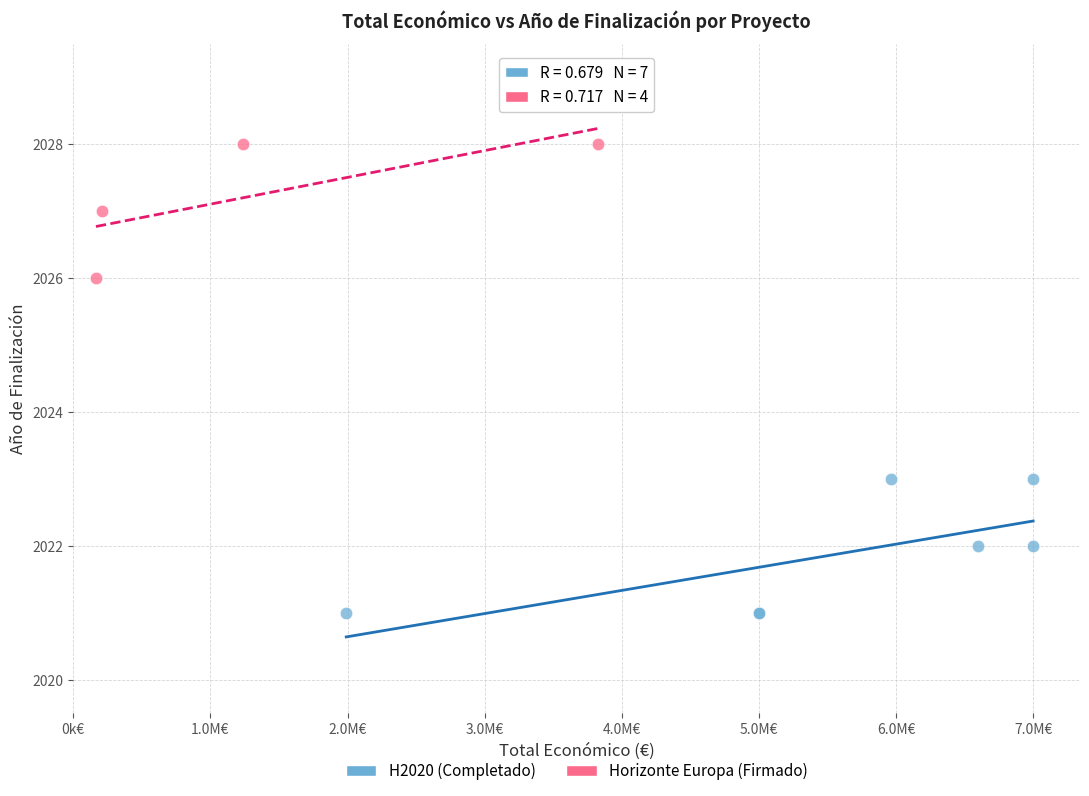

Which series reaches the minimum Y coordinate?

H2020 (Completado)